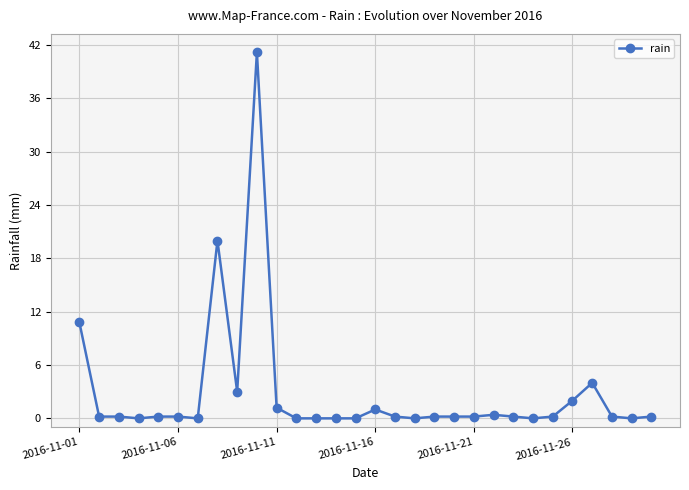

What is the value of the 5th point from the left?

0.2